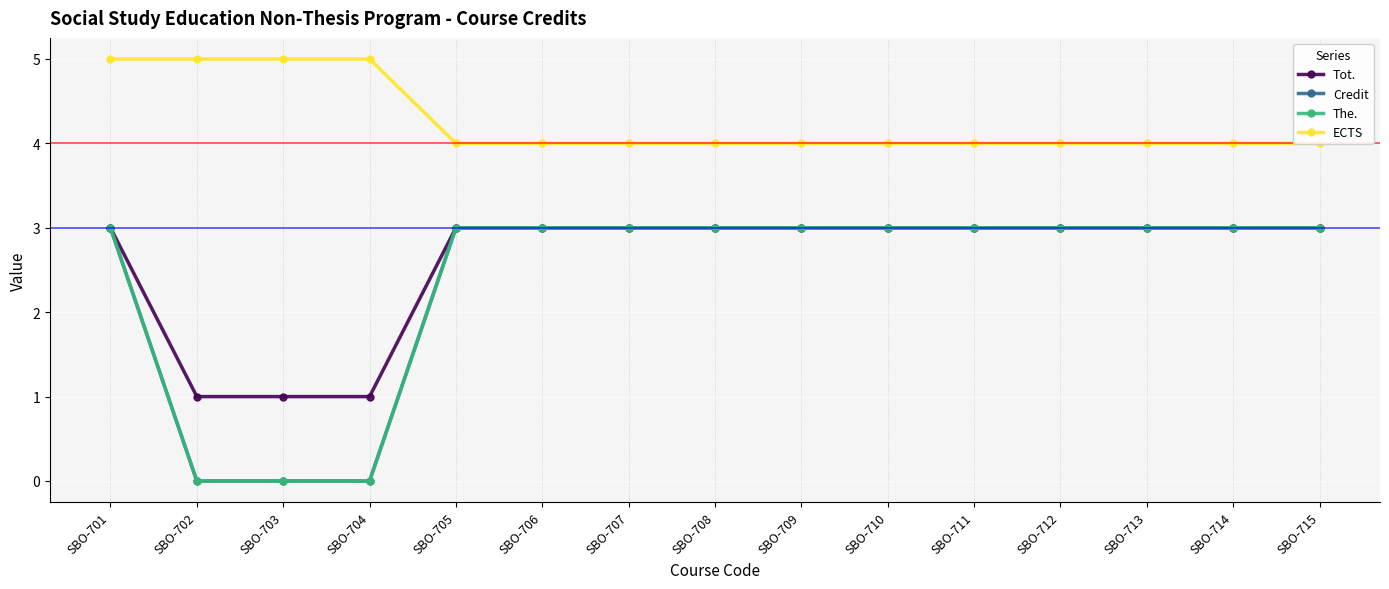

How many values in Credit are above zero?

12